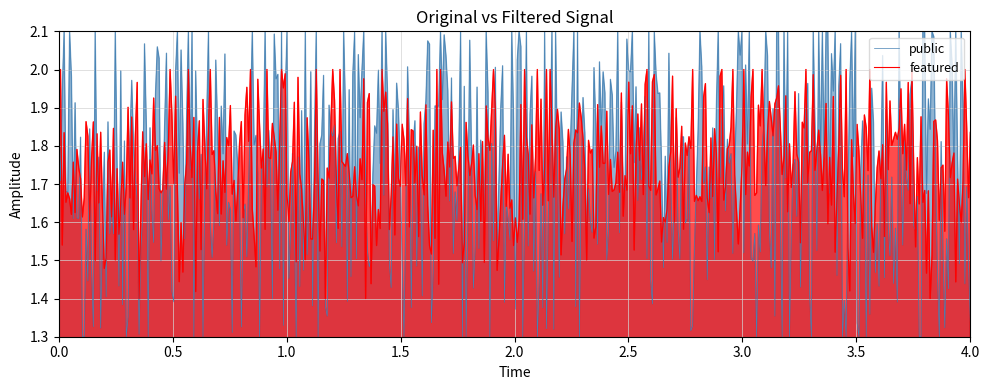

What are all the series names shown in the legend?

public, featured